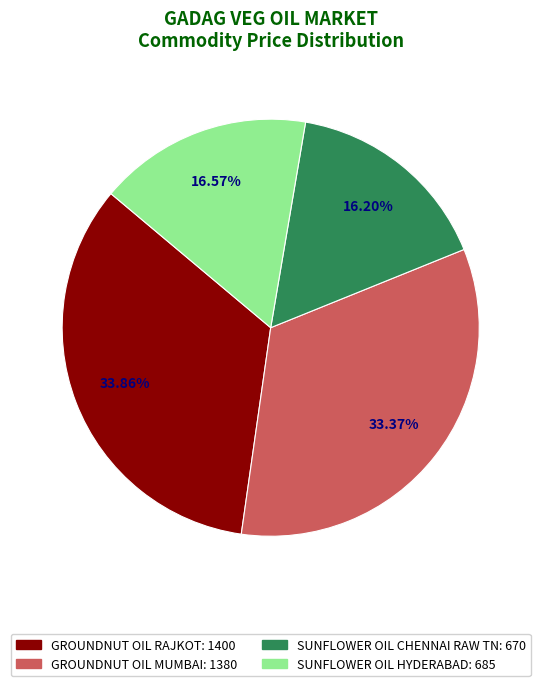

To the nearest percent, what is the average slice percentage?

25%